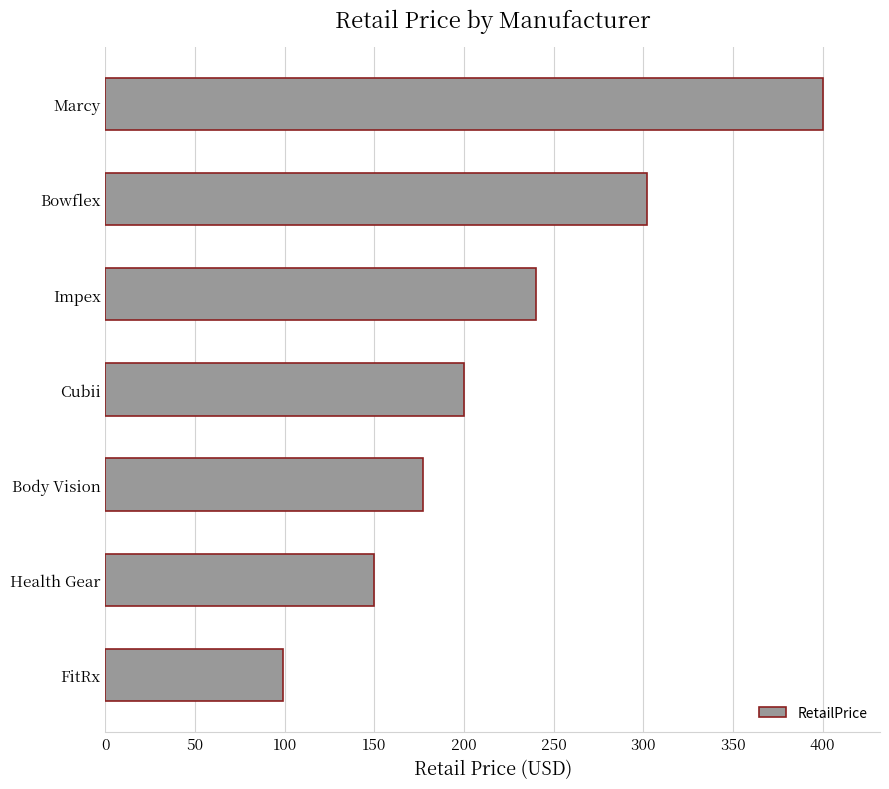

The chart shows a value of 150.0 at Health Gear. True or false?

True